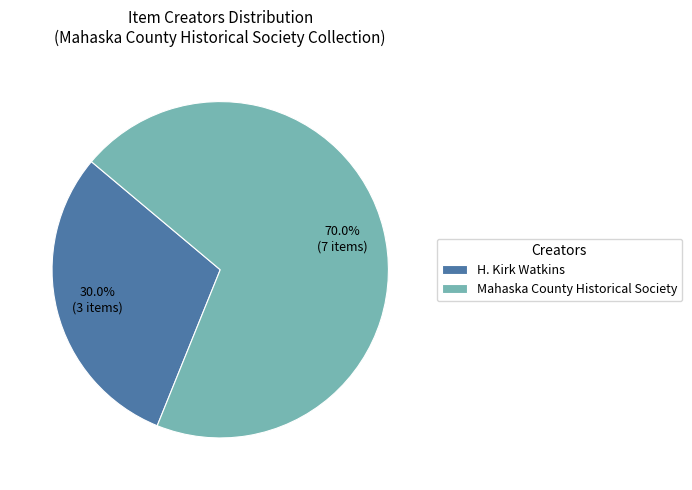

Rank the categories by value from highest to lowest.

Mahaska County Historical Society, H. Kirk Watkins